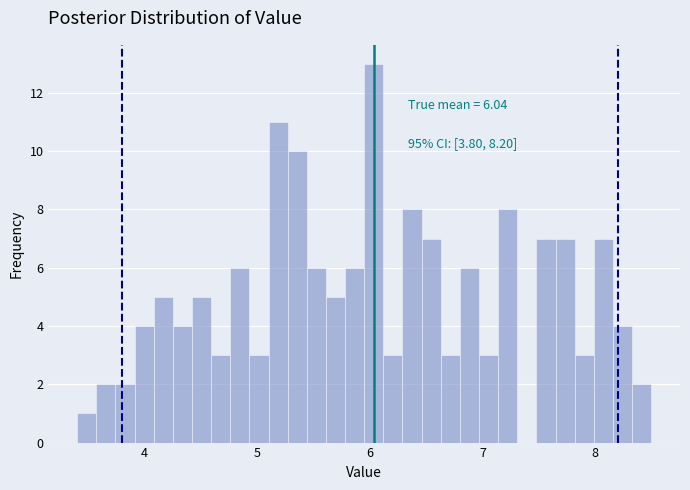

Around what value on the x-axis is the tallest bar? Give the approximate position of its centre, as read against the axis.

6.0